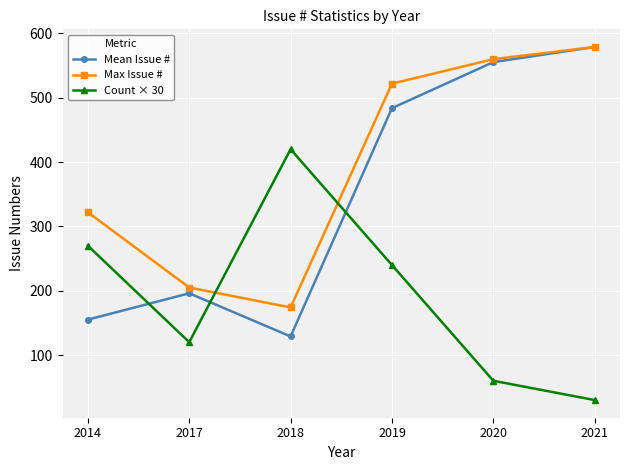

Where is Max Issue # nearest to the value 376?

2014